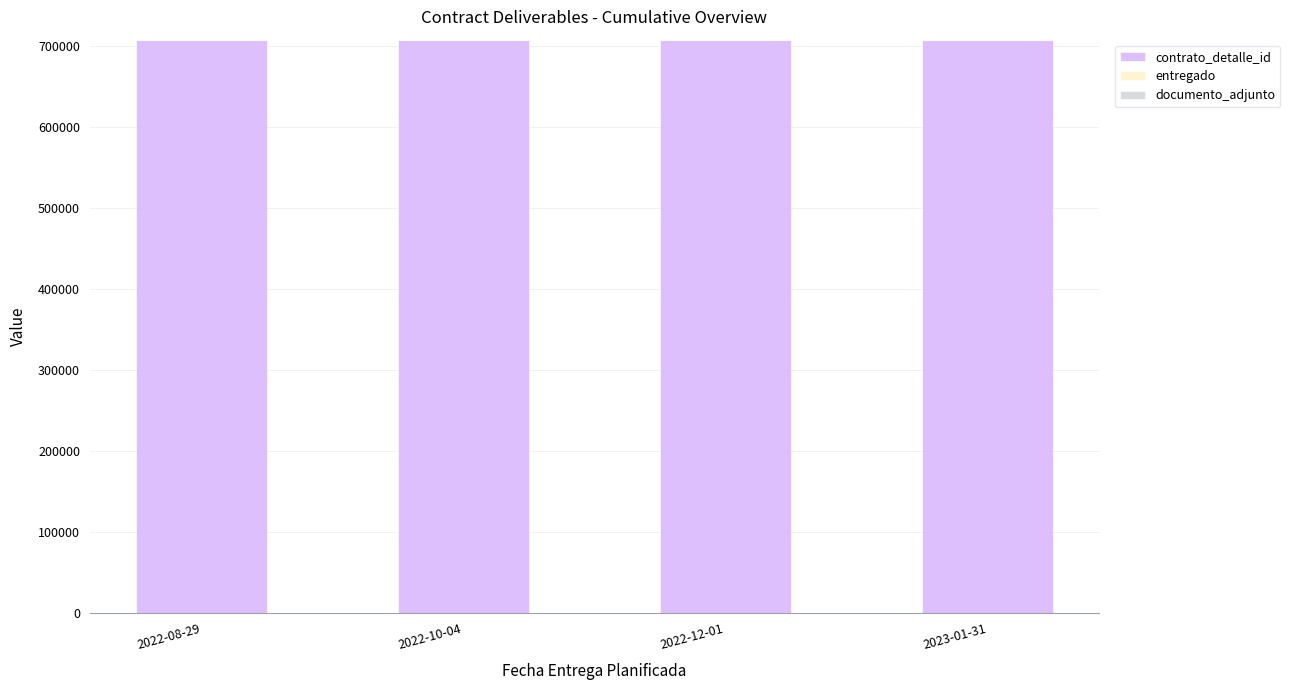

Count the number of categories in the chart.

4